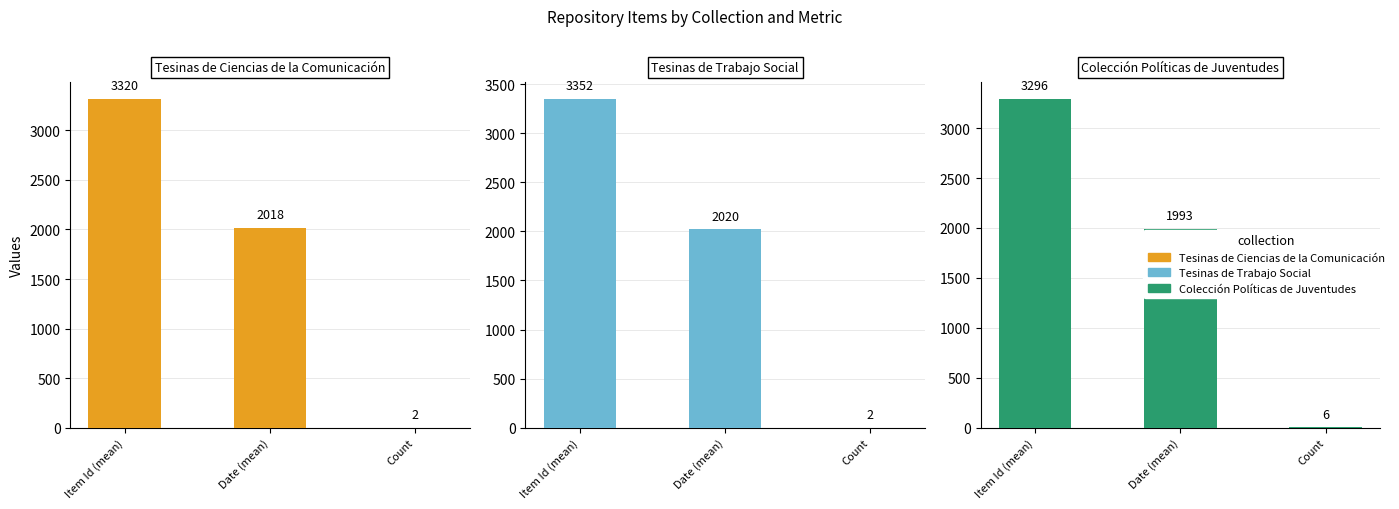

What is the lowest value of the Tesinas de Ciencias de la Comunicación series?

2